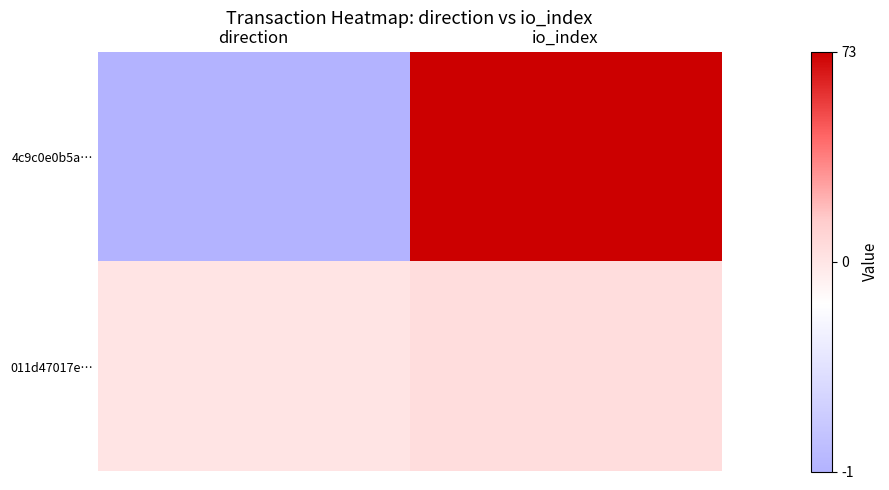

What is the greatest value displayed?

73